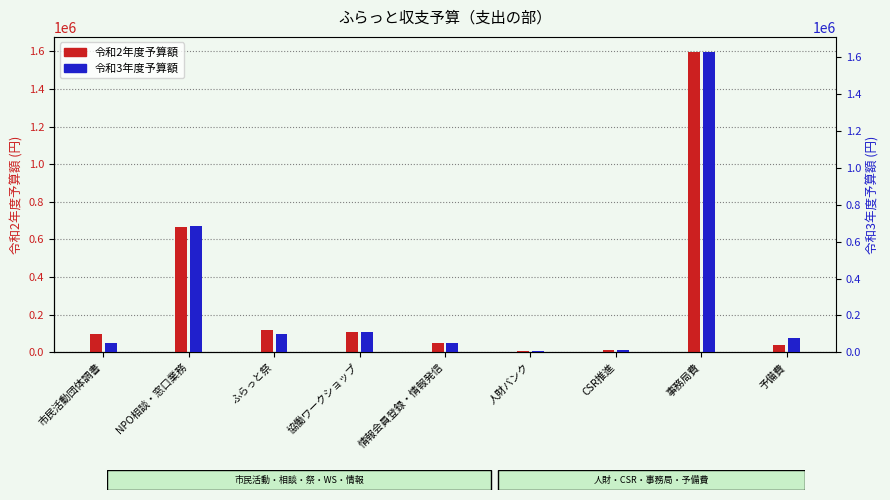

List the series in order of their peak value, highest first.

令和3年度予算額, 令和2年度予算額